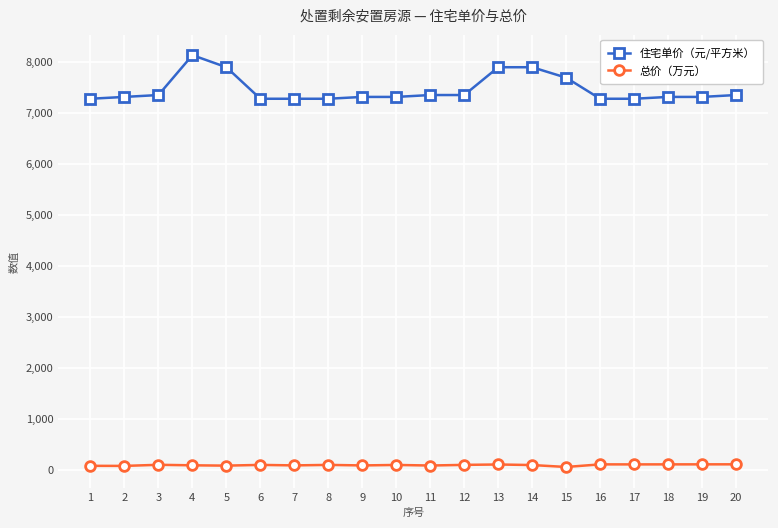

Is this an area chart (filled region under the line)?

No